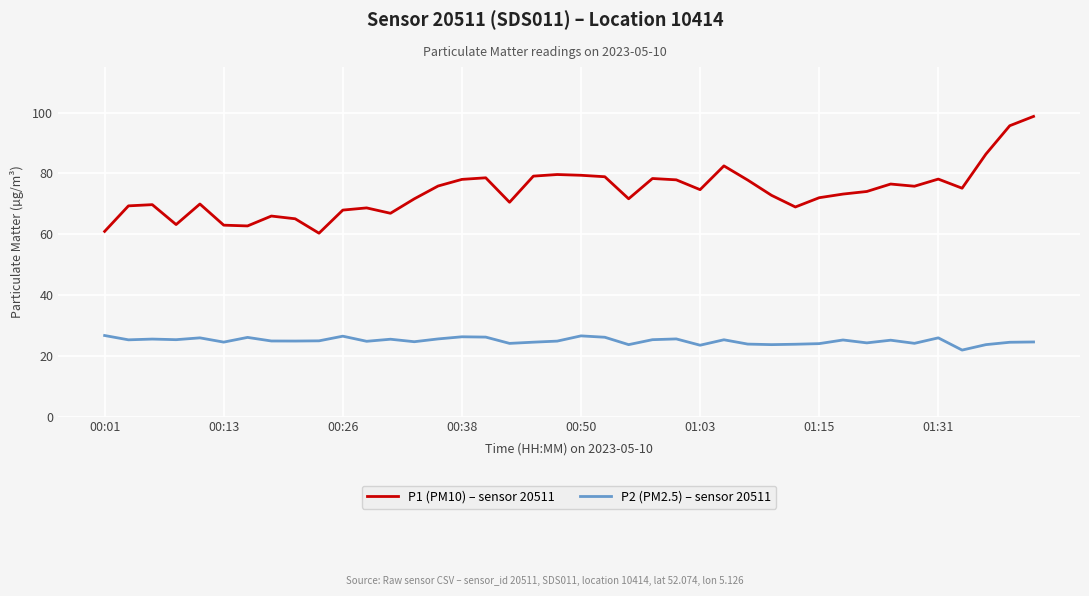

What is the difference between the maximum and minimum values in the P2 (PM2.5) – sensor 20511 series?

4.8